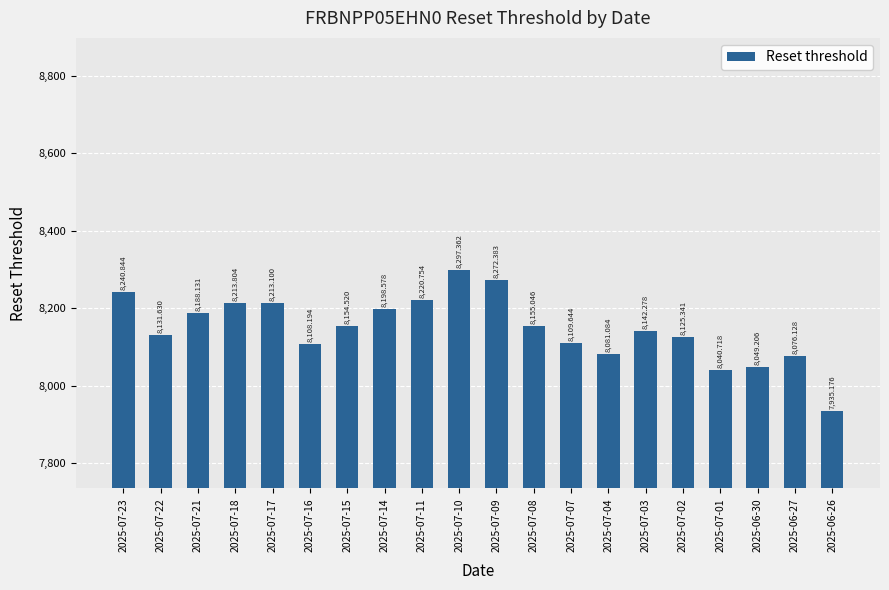

What is the difference between the second highest and minimum values?

337.2